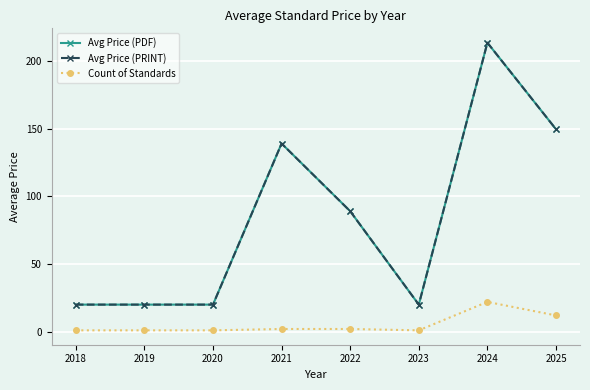

True or false: Avg Price (PDF) and Avg Price (PRINT) intersect in this chart.

False